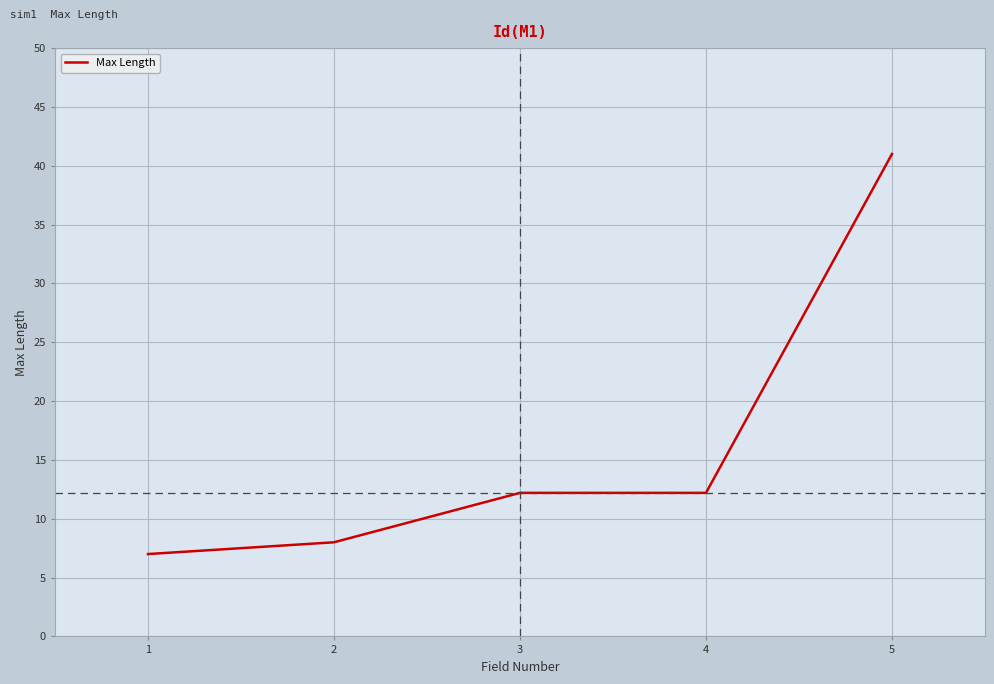

What is the approximate value at 1?

7.0